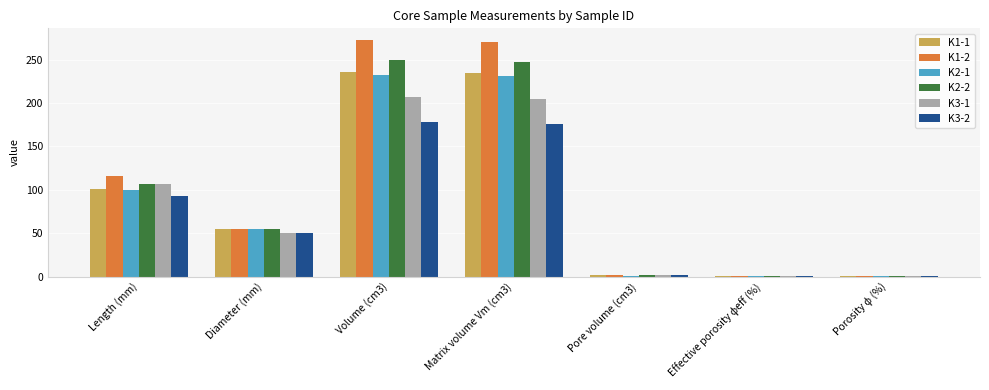

What is the total value across all series at Volume (cm3)?

1373.8